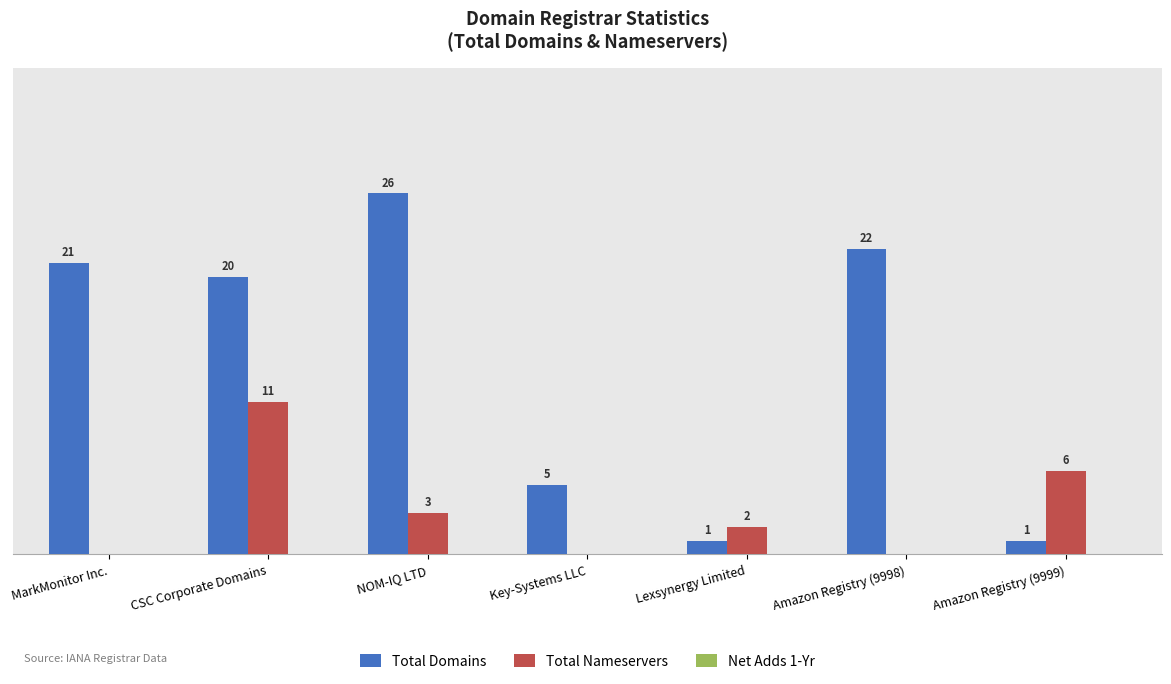

Between MarkMonitor Inc. and Lexsynergy Limited, which series saw the biggest shift?

Total Domains